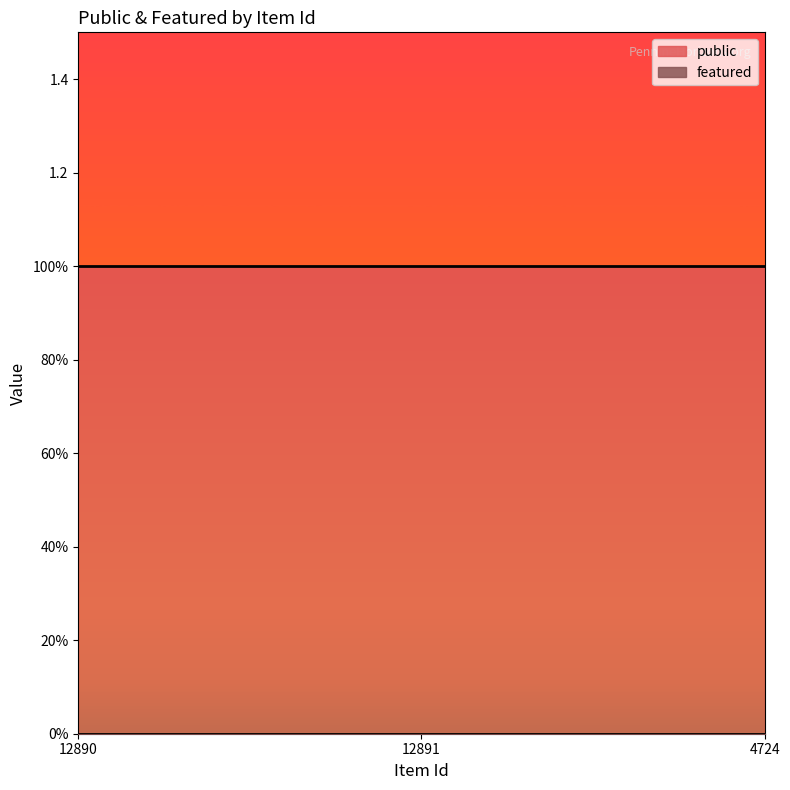

Between 12890 and 12891, which series saw the biggest shift?

public